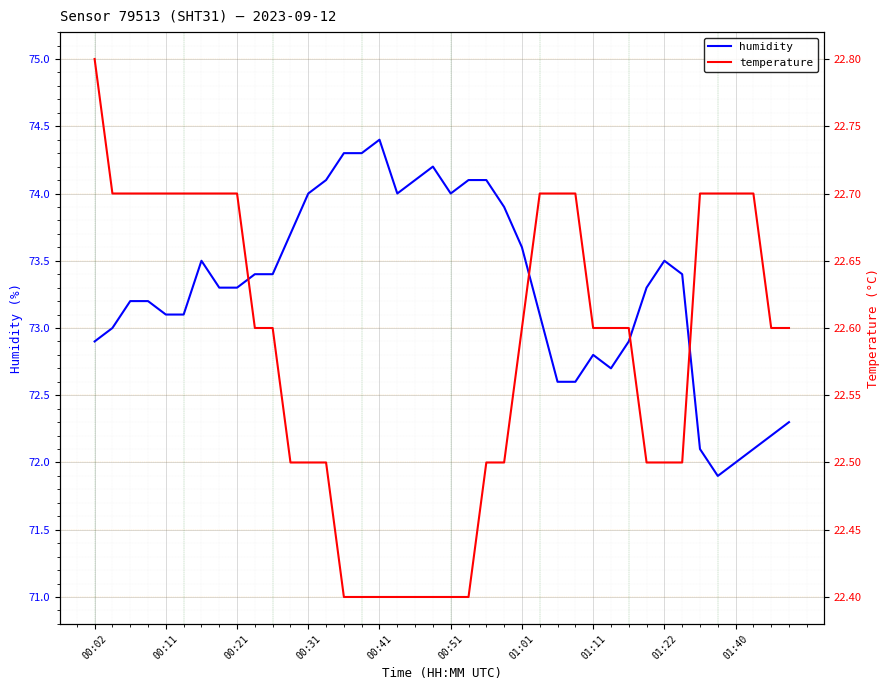

What are all the series names shown in the legend?

humidity, temperature